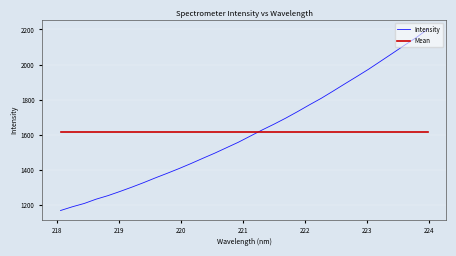

At how many categories does at least one series exceed 1642?

14